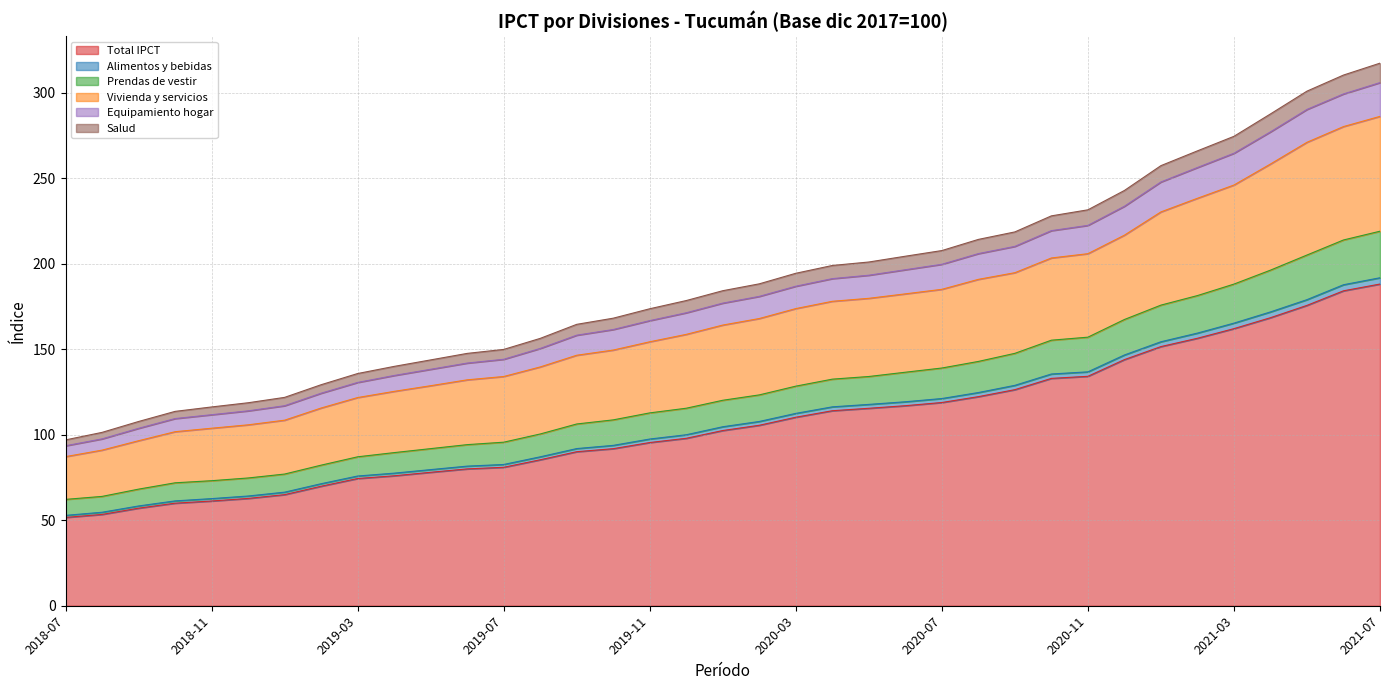

At which label does Prendas de vestir first exceed 120?

2020-01